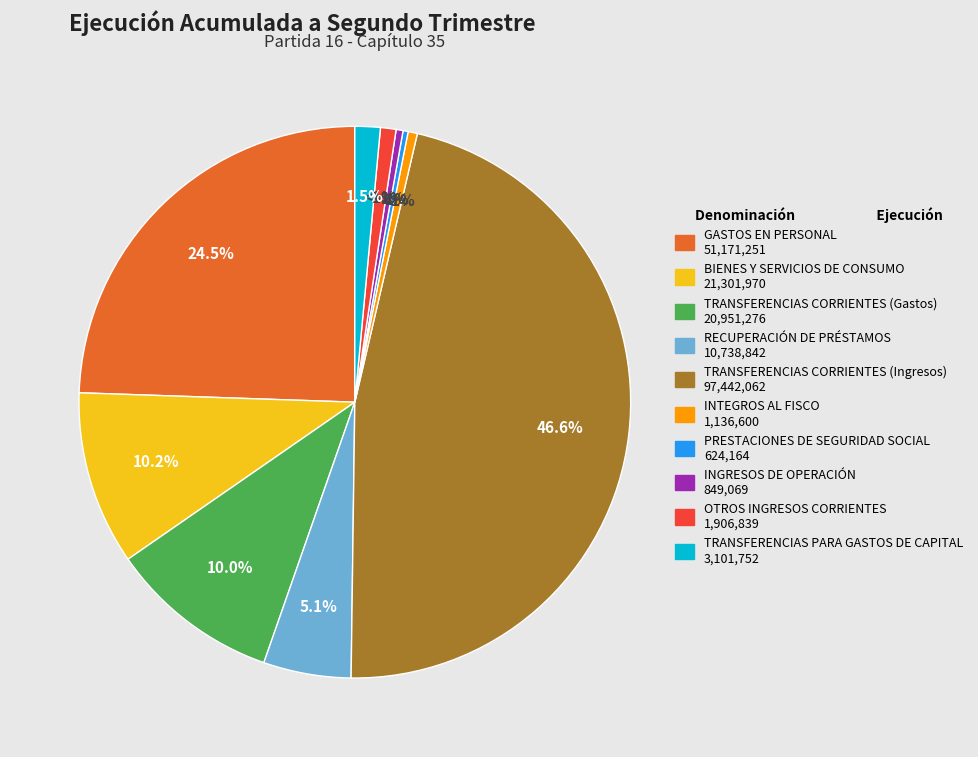

Which slice is the smallest?

PRESTACIONES DE SEGURIDAD SOCIAL